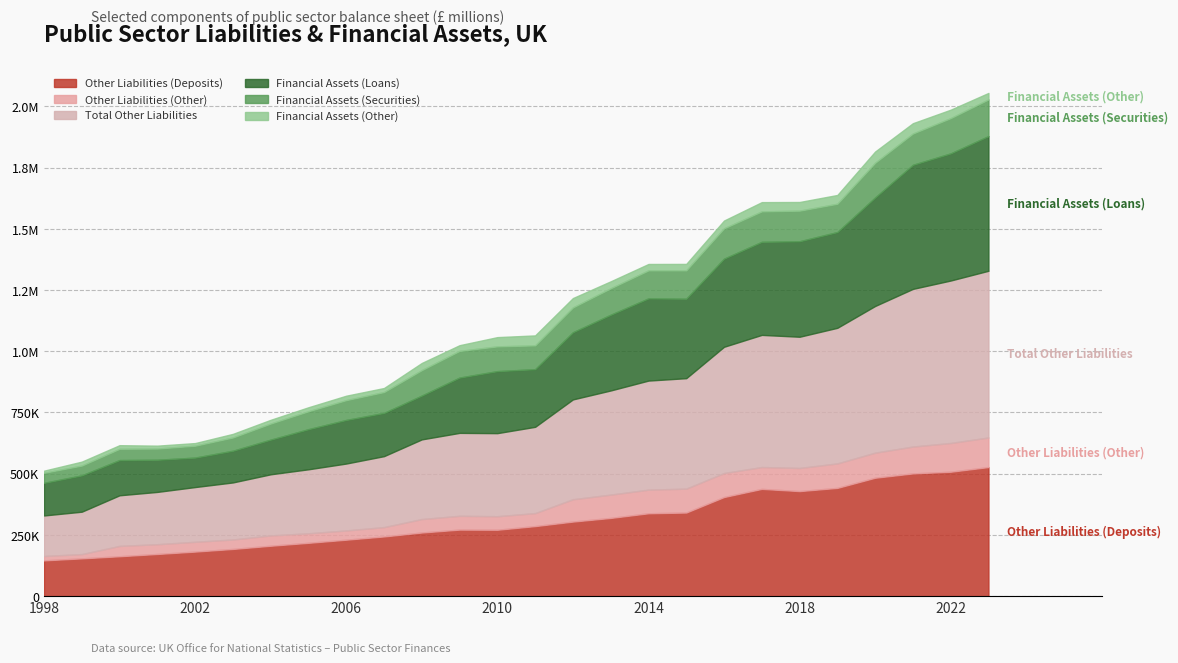

How many series are shown in this chart?

6